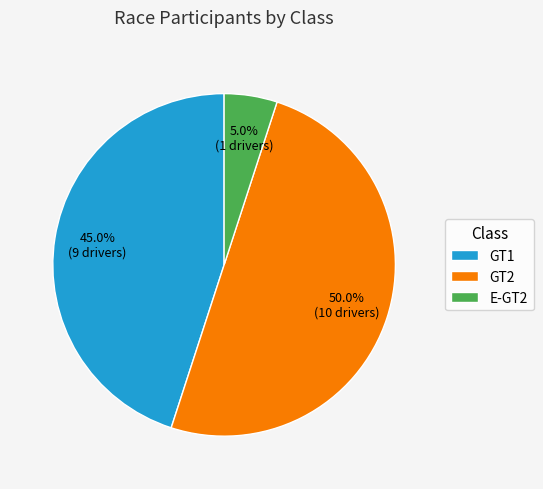

How many slices are in this pie chart?

3